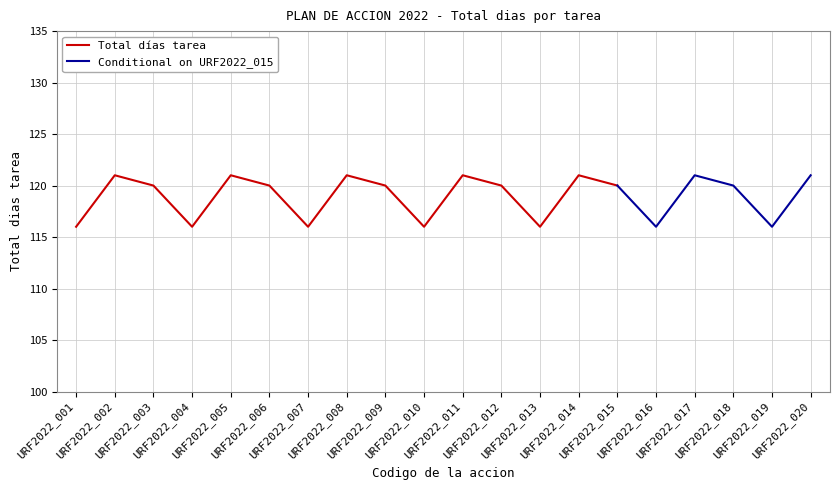

Rank the categories by value from highest to lowest.

URF2022_002, URF2022_005, URF2022_008, URF2022_011, URF2022_014, URF2022_017, URF2022_020, URF2022_003, URF2022_006, URF2022_009, URF2022_012, URF2022_015, URF2022_018, URF2022_001, URF2022_004, URF2022_007, URF2022_010, URF2022_013, URF2022_016, URF2022_019